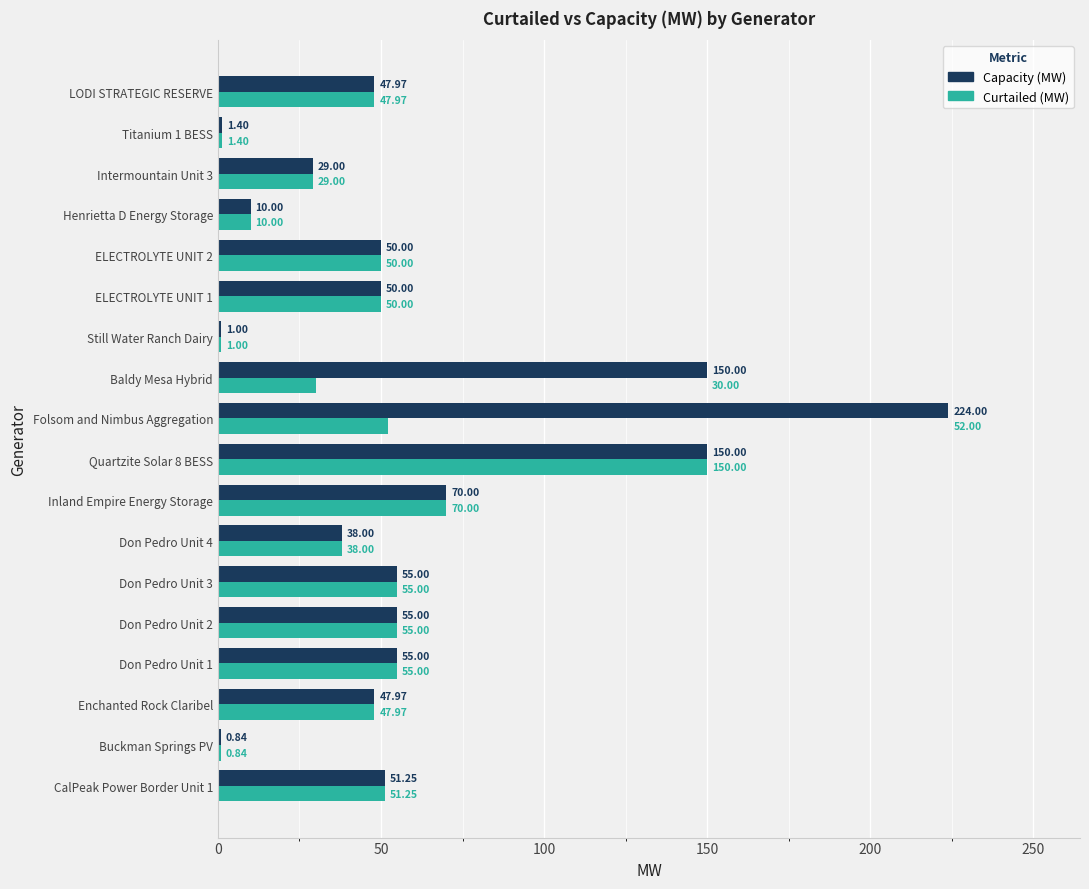

Rank the series by their average value, from lowest to highest.

Curtailed (MW), Capacity (MW)